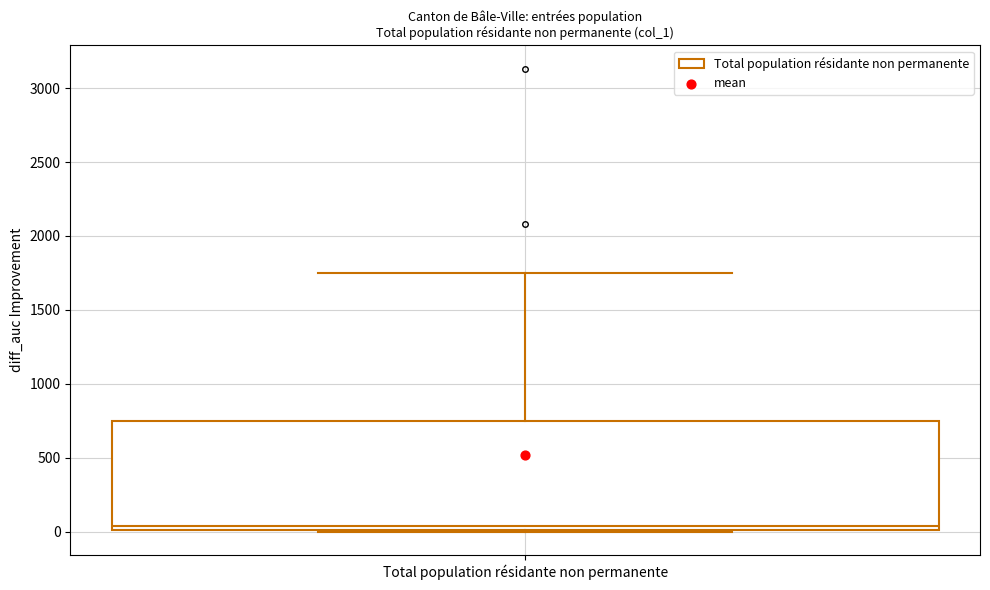

Where is the upper edge of the box for Total population résidante non permanente on the y-axis? The values are not printed on the chart, so give them approximately, as read against the axis.

750